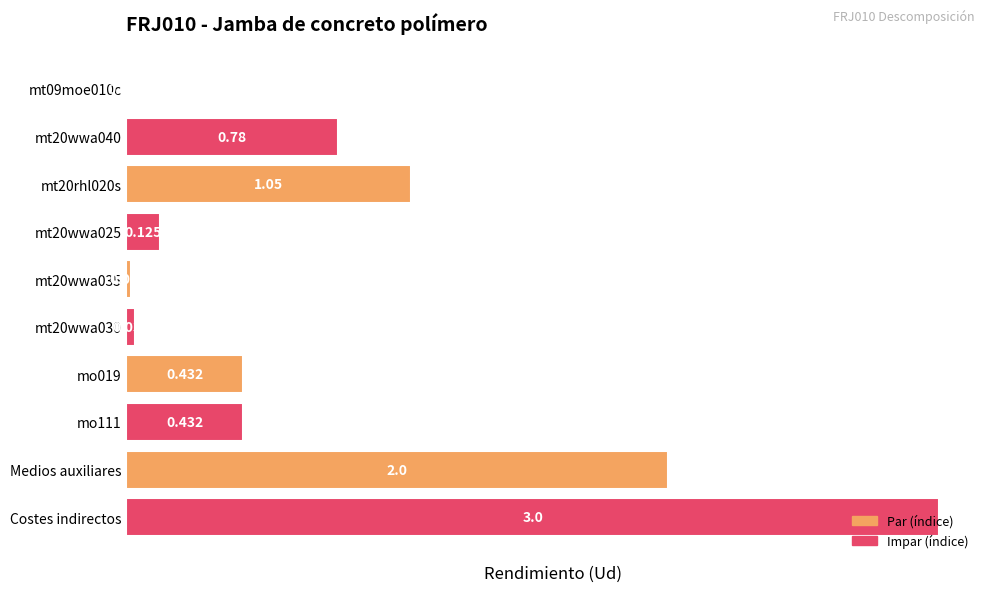

Are the bars horizontal?

Yes